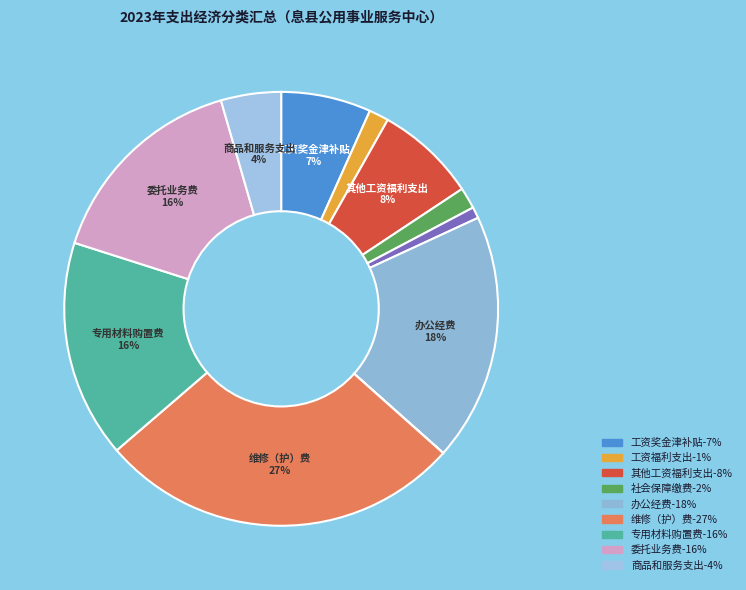

Count the number of slices in the pie.

11